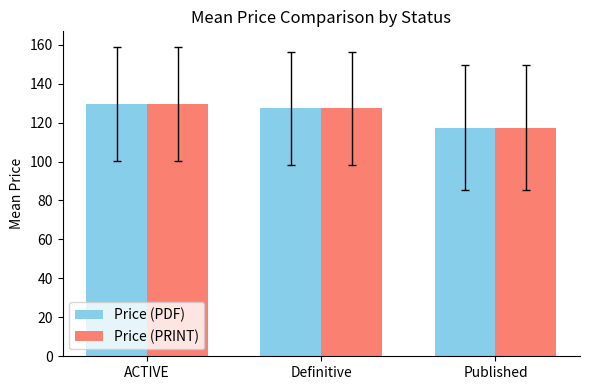

What is the approximate value of Price (PRINT) at ACTIVE?

129.5